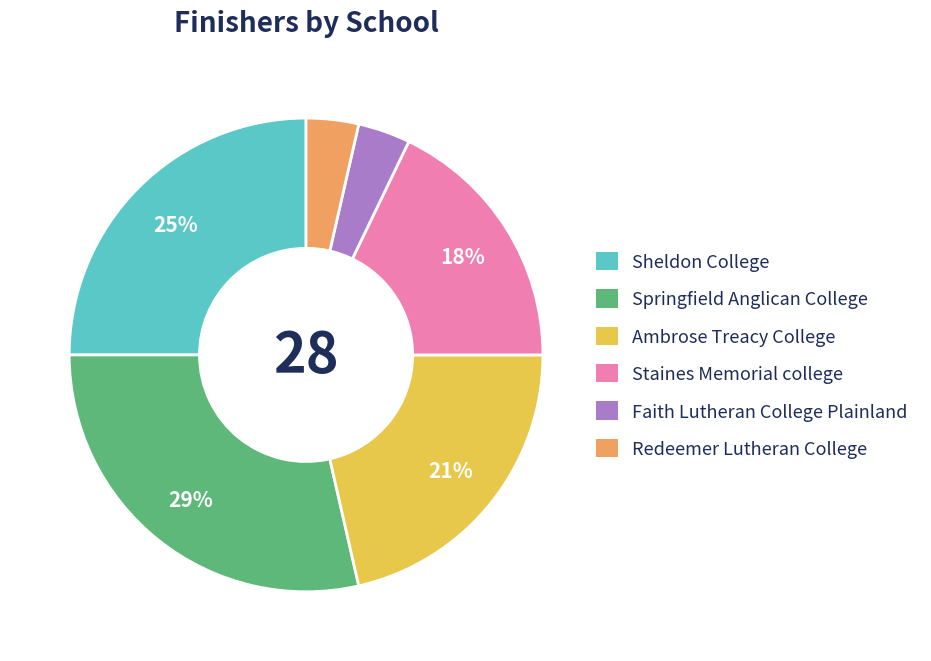

What is the largest slice in the pie chart?

Springfield Anglican College